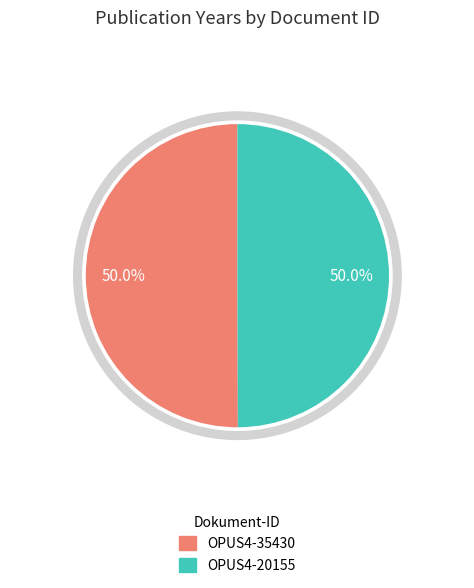

Count the number of slices in the pie.

2